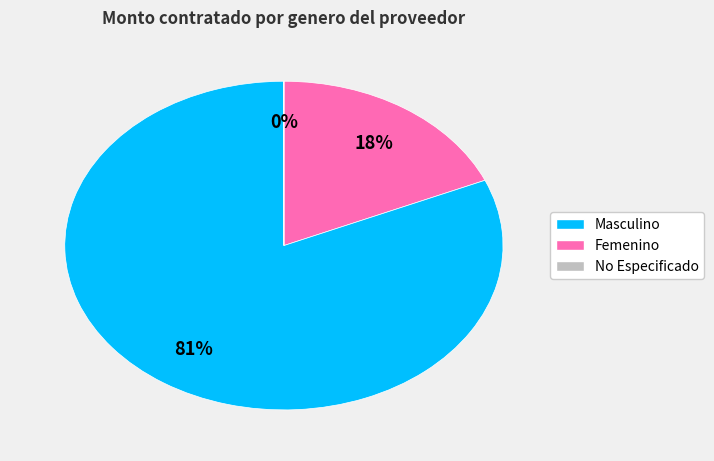

Is there any slice that represents more than half of the pie?

Yes